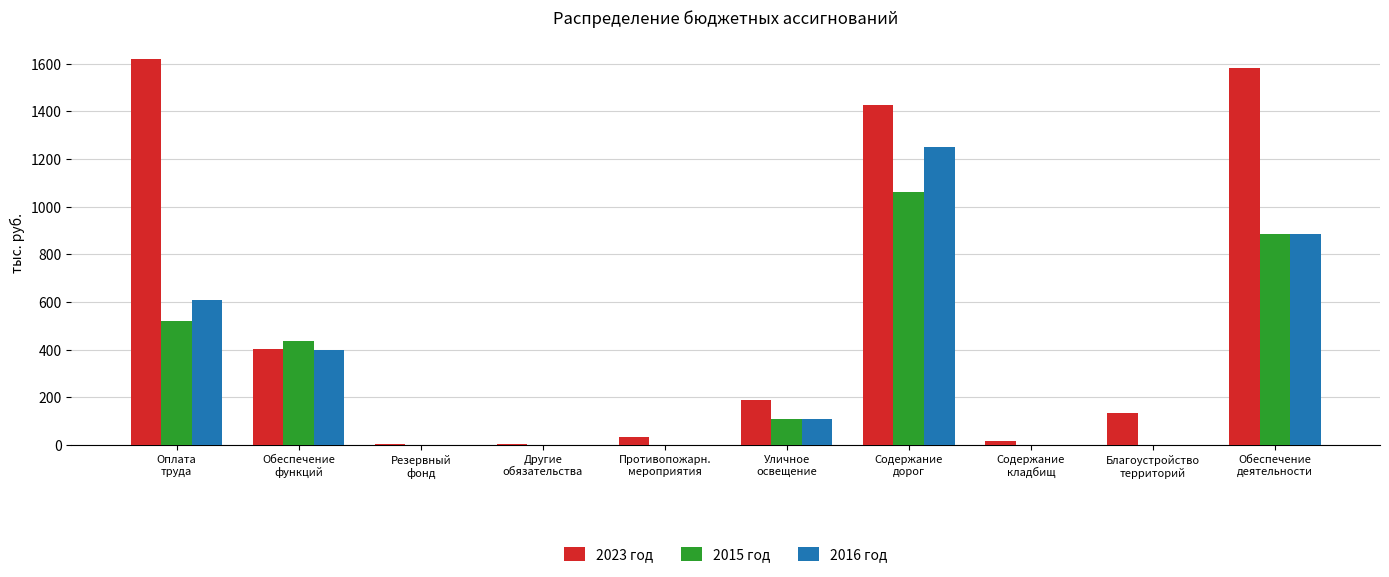

What is the total value across all series at Уличное
освещение?

409.2